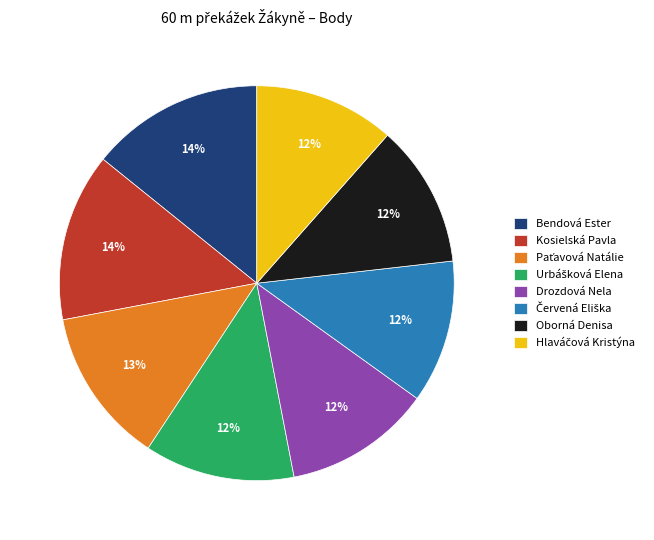

How many slices are in this pie chart?

8